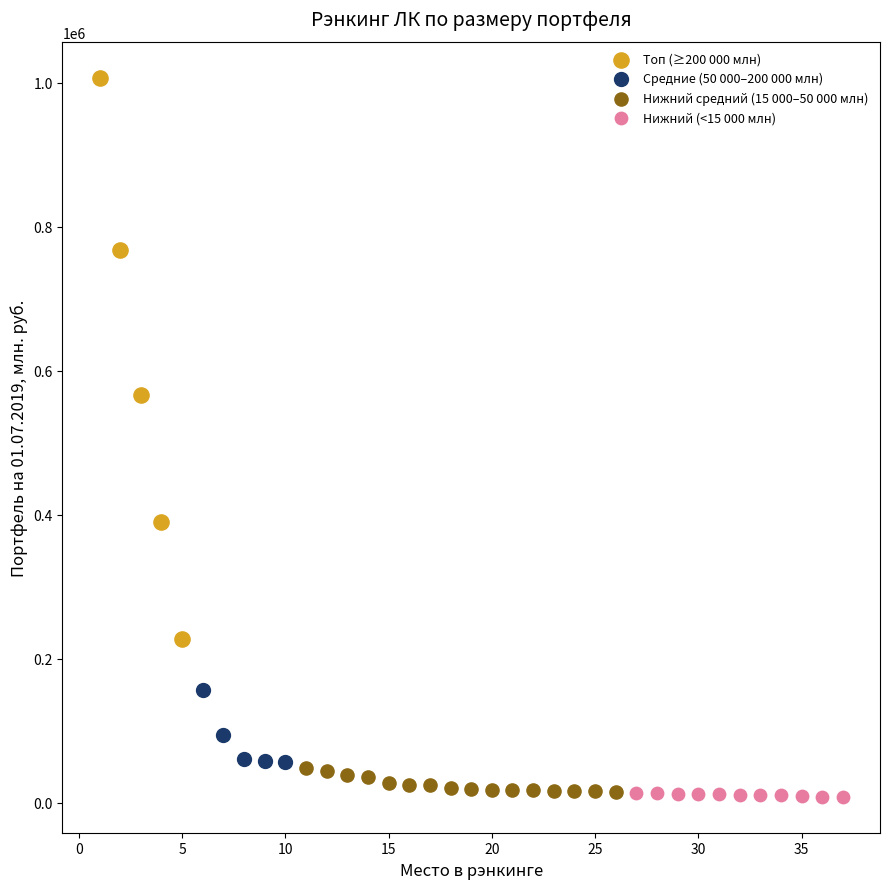

Which series has the largest Y range (max minus min)?

Топ (≥200 000 млн)